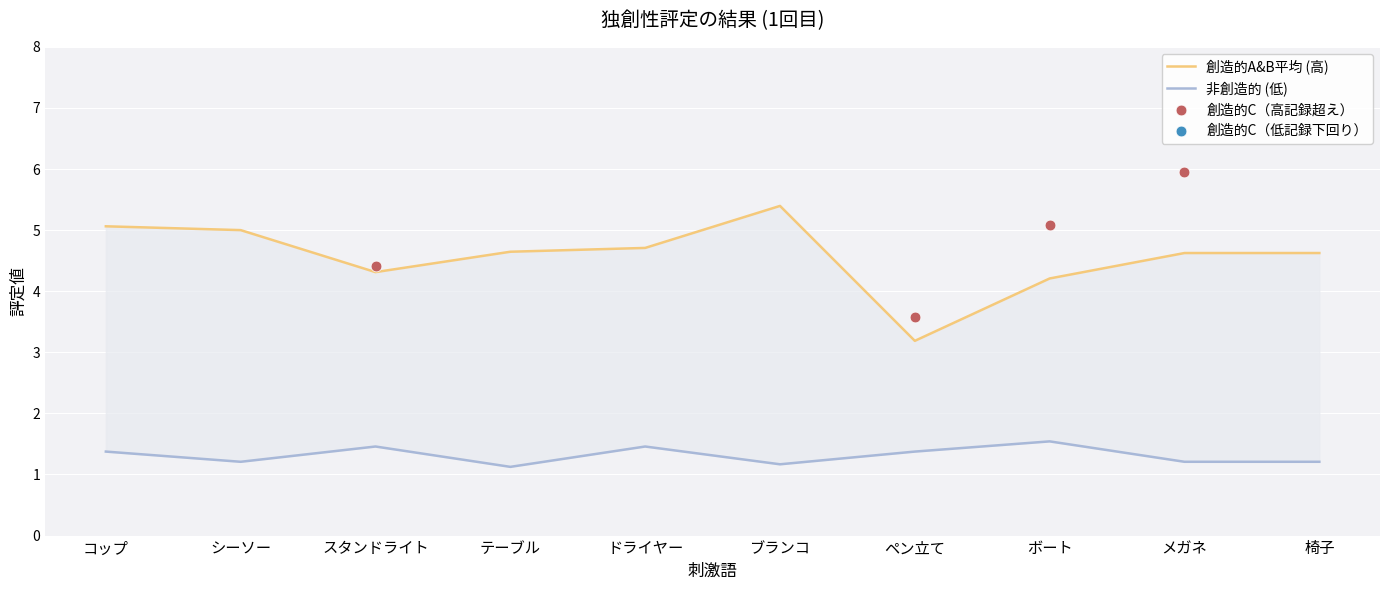

At how many categories does at least one series exceed 2?

10